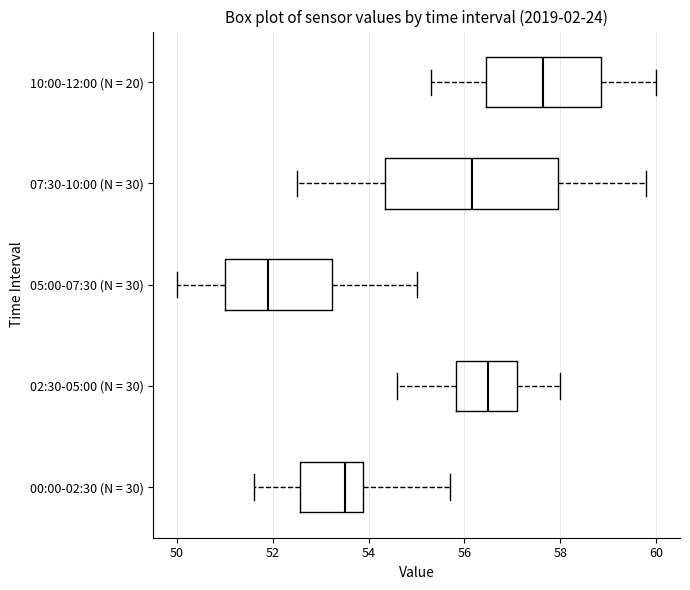

Reading bottom to top, read every box against the x-axis: the position of its median line, the range the box covers, and the ends of its whiskers. The values are not printed on the chart, so give them approximately, as read against the axis.

00:00-02:30 (N = 30): median 53.6, box 52.6 to 53.8, whiskers 51.6 to 55.8
02:30-05:00 (N = 30): median 56.6, box 55.8 to 57.2, whiskers 54.6 to 58.0
05:00-07:30 (N = 30): median 52.0, box 51.0 to 53.2, whiskers 50.0 to 55.0
07:30-10:00 (N = 30): median 56.2, box 54.4 to 58.0, whiskers 52.6 to 59.8
10:00-12:00 (N = 20): median 57.6, box 56.4 to 58.8, whiskers 55.4 to 60.0